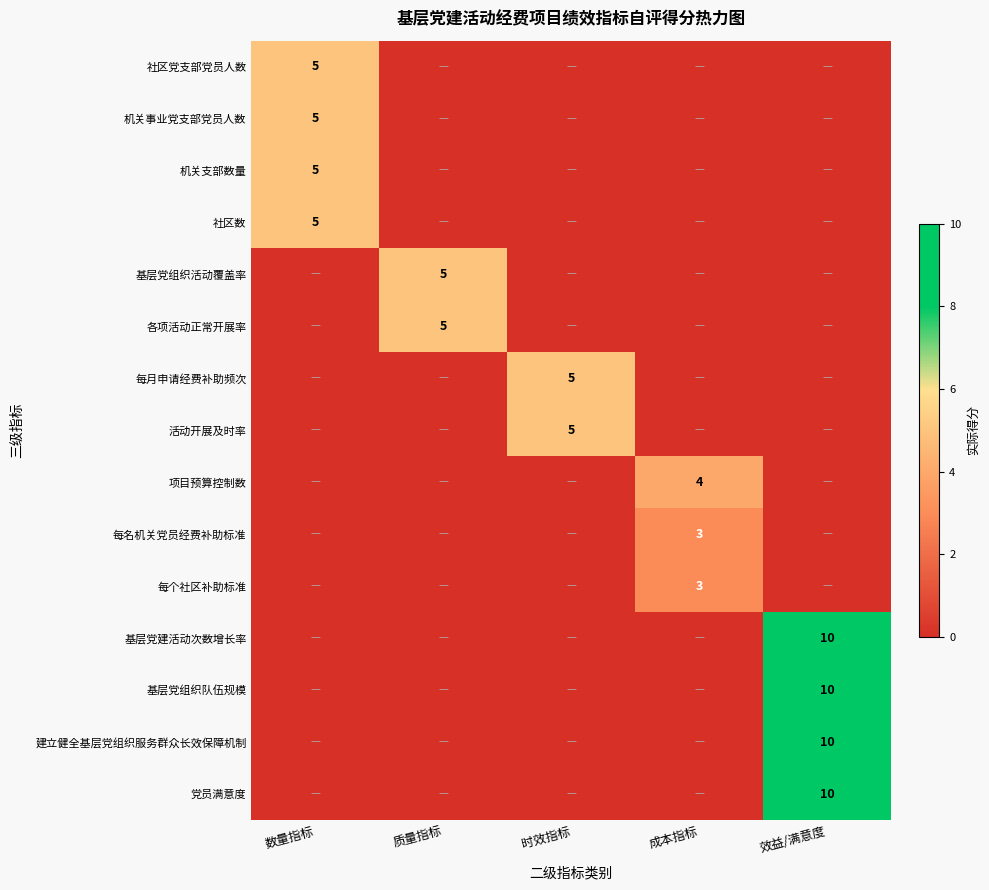

True or false: 基层党建活动次数增长率 has a value of 10 at 效益/满意度.

True